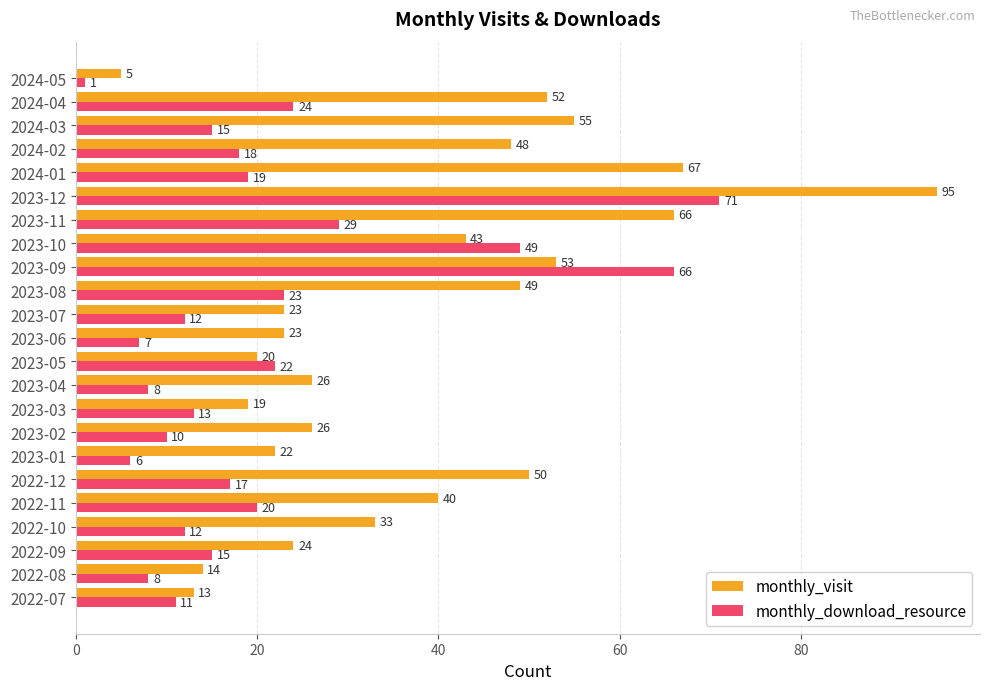

What is the total value across all series at 2023-08?

72